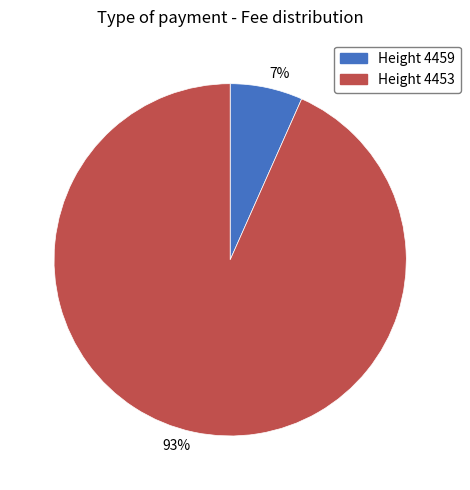

How many segments does this pie chart have?

2